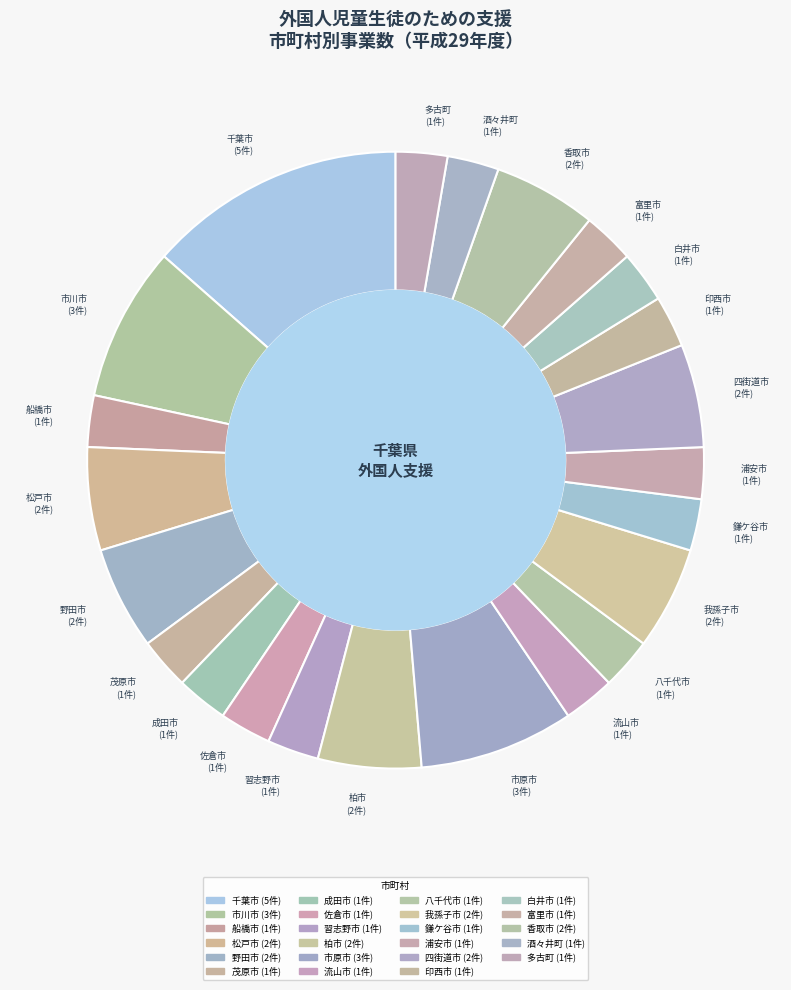

What is the total percentage of 香取市 and 鎌ケ谷市?

8.1%